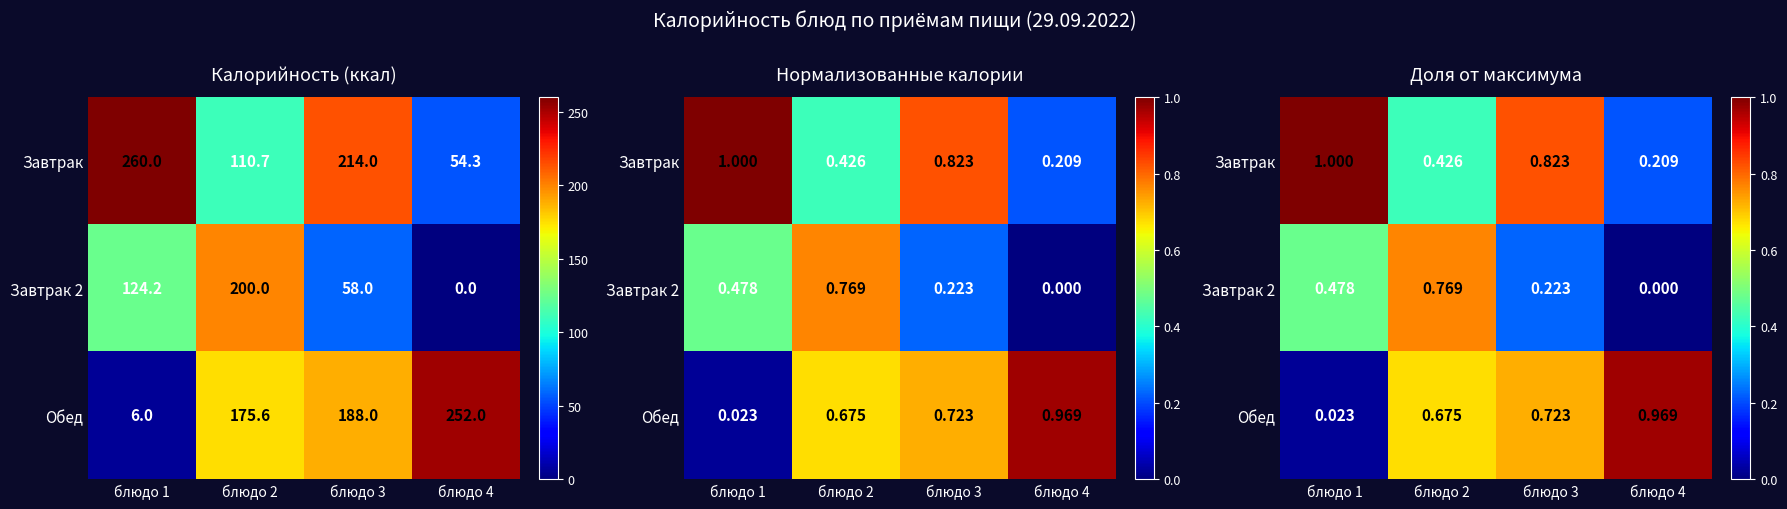

How many distinct data groups are displayed?

3